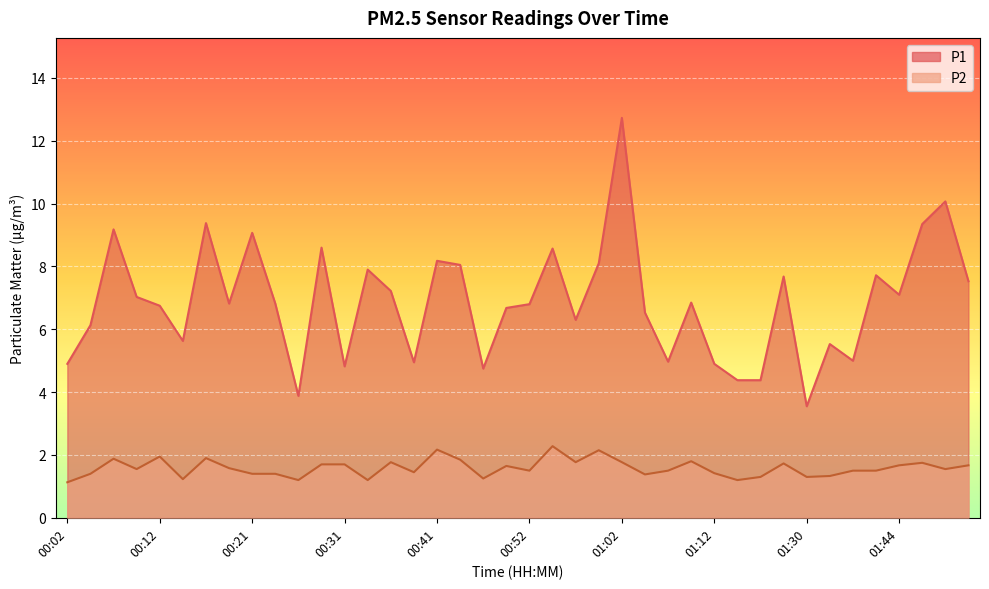

Reading right to left, transcribe all the data shown in this chart.

P1: 7.5	10.1	9.3	7.1	7.7	5.0	5.5	3.5	7.7	4.4	4.4	4.9	6.8	5.0	6.5	12.7	8.1	6.3	8.6	6.8	6.7	4.8	8.1	8.2	5.0	7.2	7.9	4.8	8.6	3.9	6.8	9.1	6.8	9.4	5.6	6.8	7.0	9.2	6.1	4.9
P2: 1.7	1.6	1.8	1.7	1.5	1.5	1.3	1.3	1.7	1.3	1.2	1.4	1.8	1.5	1.4	1.8	2.1	1.8	2.3	1.5	1.6	1.2	1.9	2.2	1.4	1.8	1.2	1.7	1.7	1.2	1.4	1.4	1.6	1.9	1.2	1.9	1.6	1.9	1.4	1.1